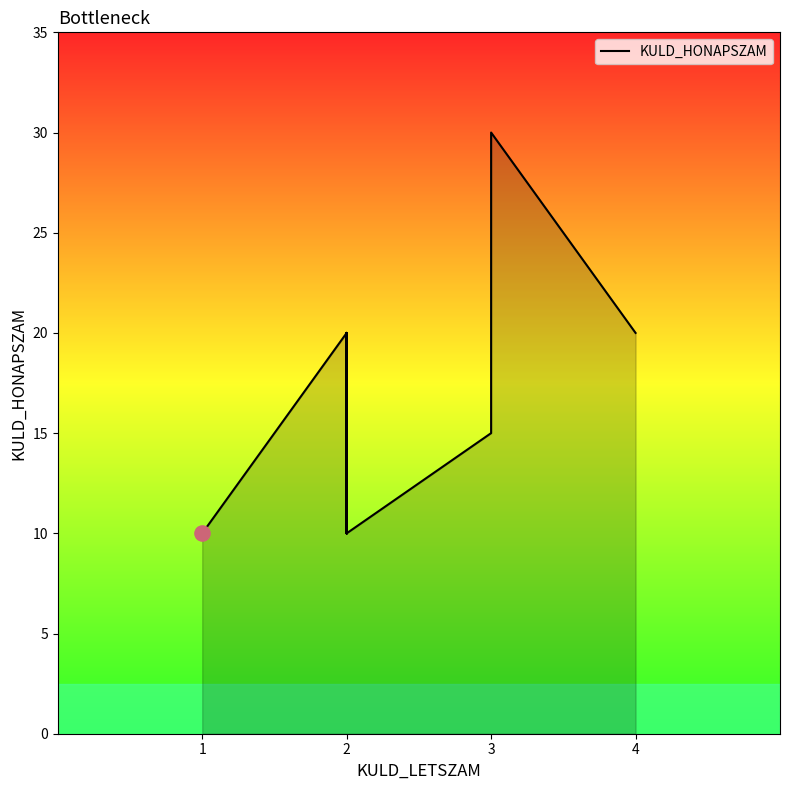

What is the change in value from 15 to 17?

-10